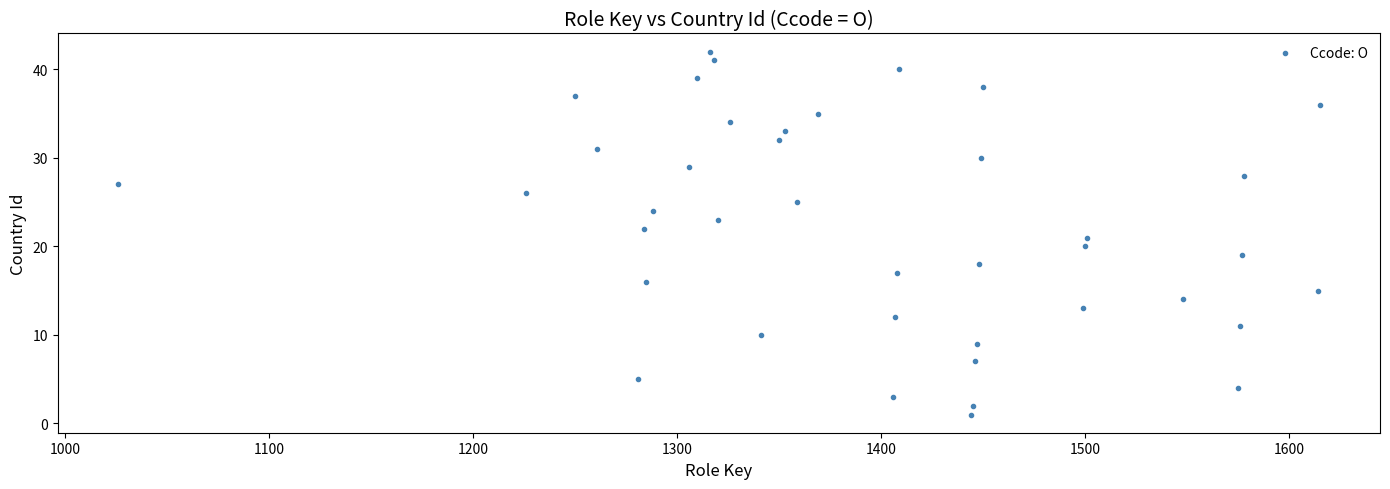

What is the range of Y values (max minus min)?

41